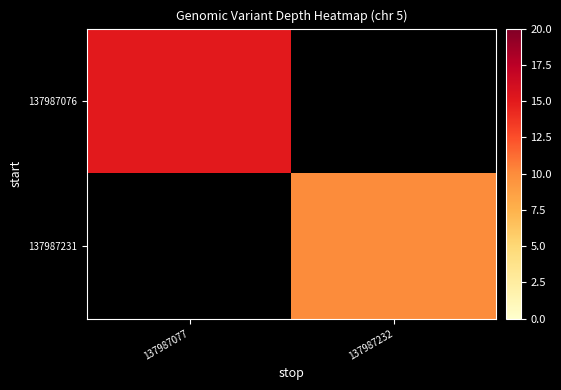

At which category does the chart reach its minimum across all series?

137987232